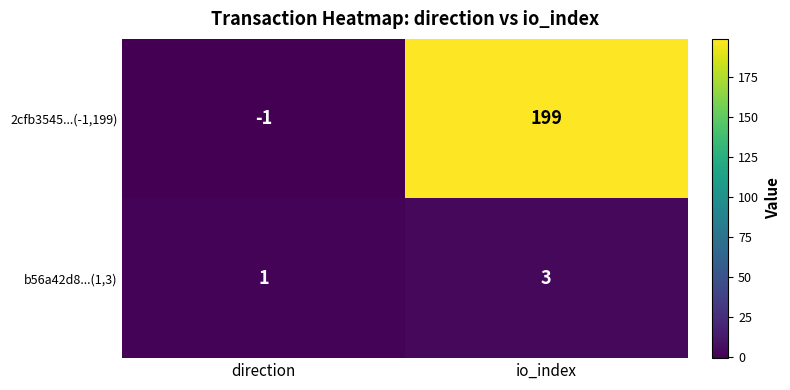

Rank the series by their maximum value, from lowest to highest.

b56a42d8...(1,3), 2cfb3545...(-1,199)